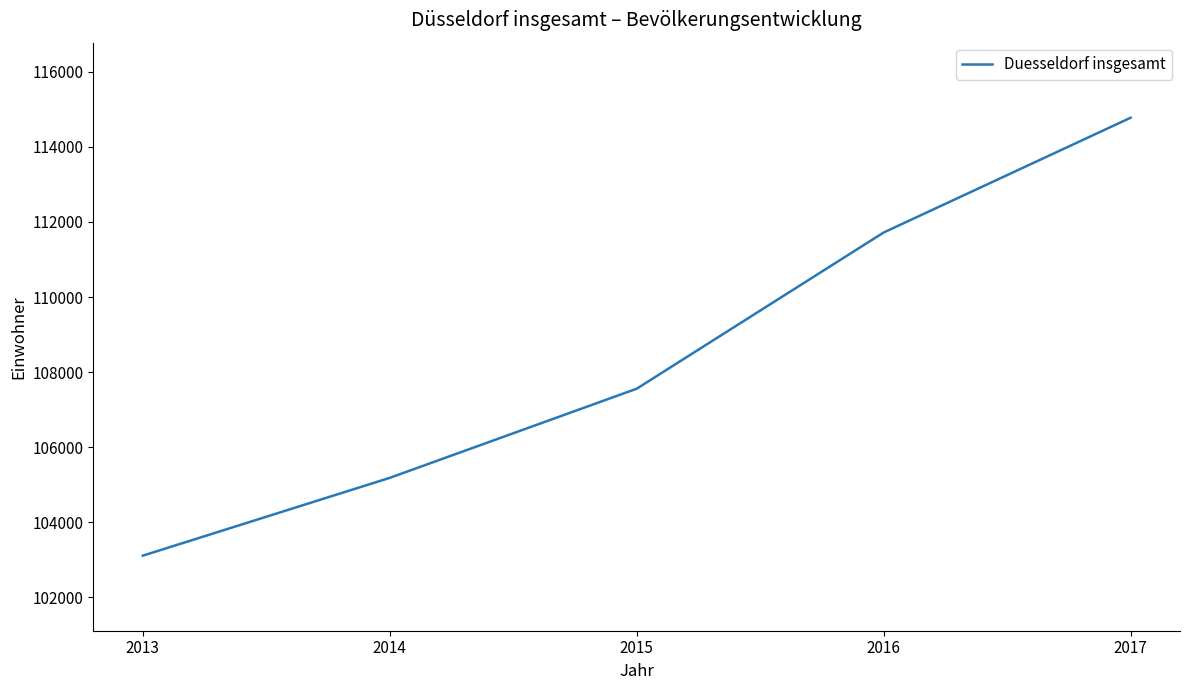

What is the sum of all values?

542349